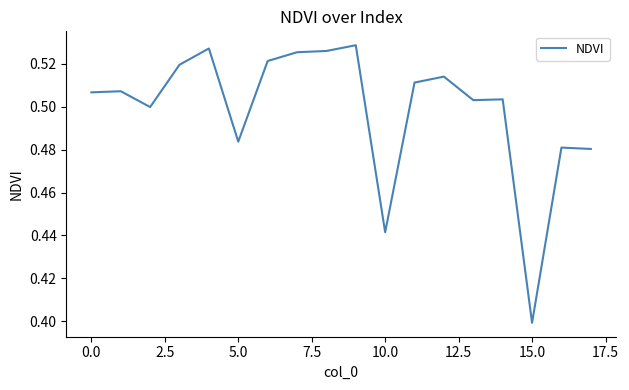

How many lines are shown in the chart?

1